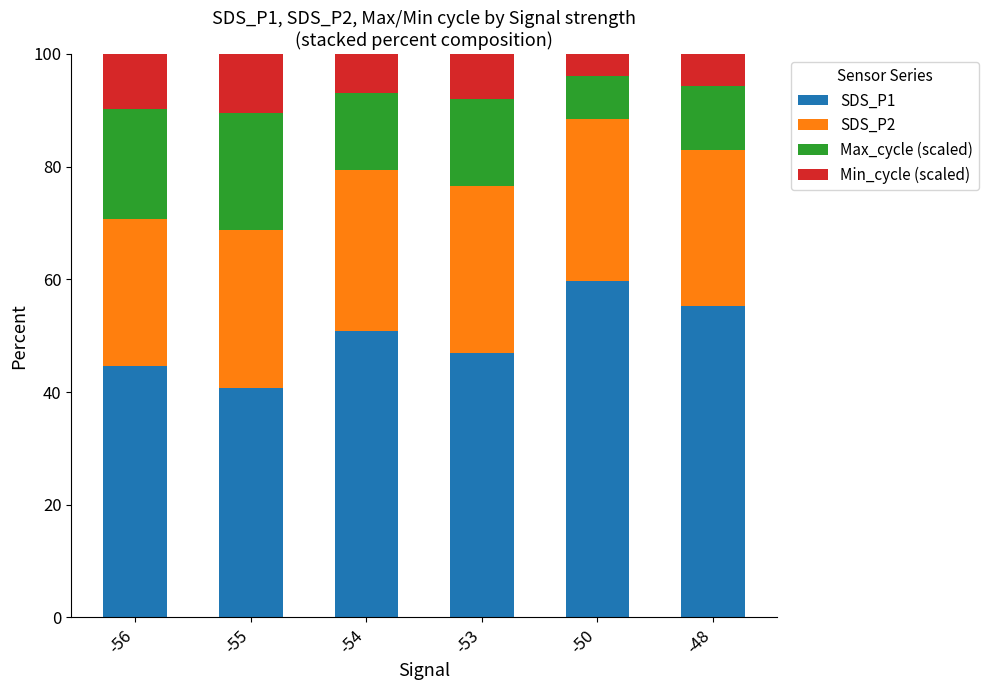

What is the sum of all SDS_P1 values?

298.0